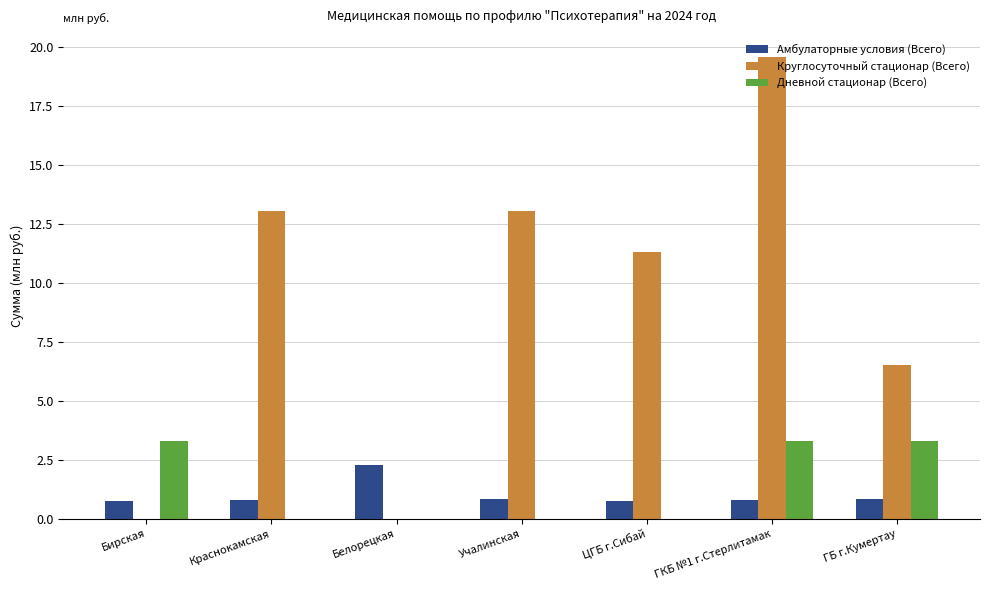

What is the sum of all Круглосуточный стационар (Всего) values?

63.6